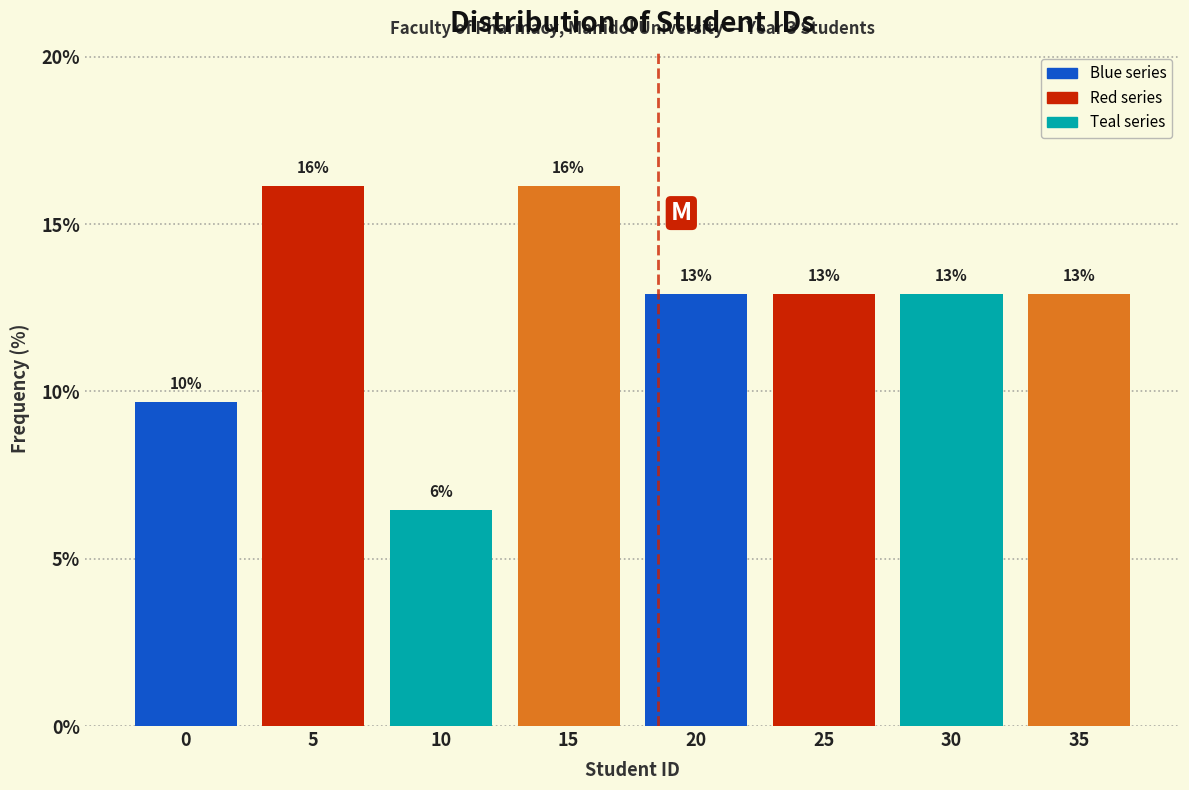

How many bars are there in total?

8